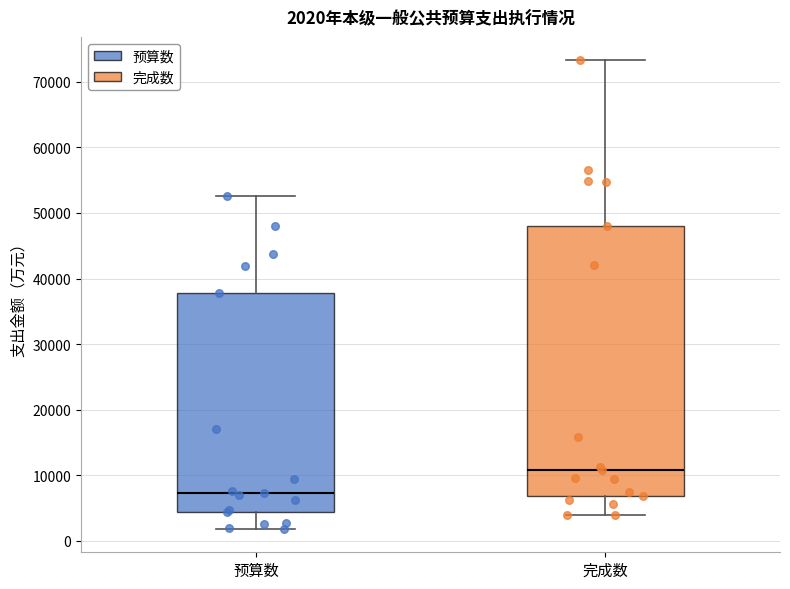

Which box has the lowest median line?

预算数